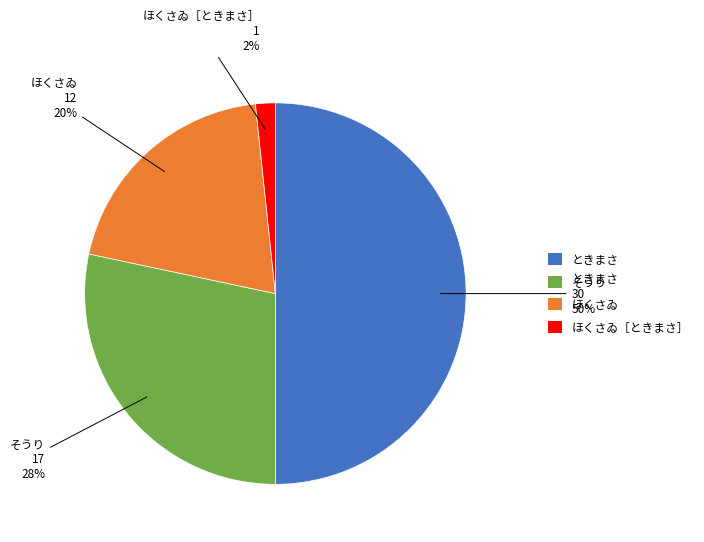

Which has a higher value, ときまさ or ほくさゐ［ときまさ］?

ときまさ